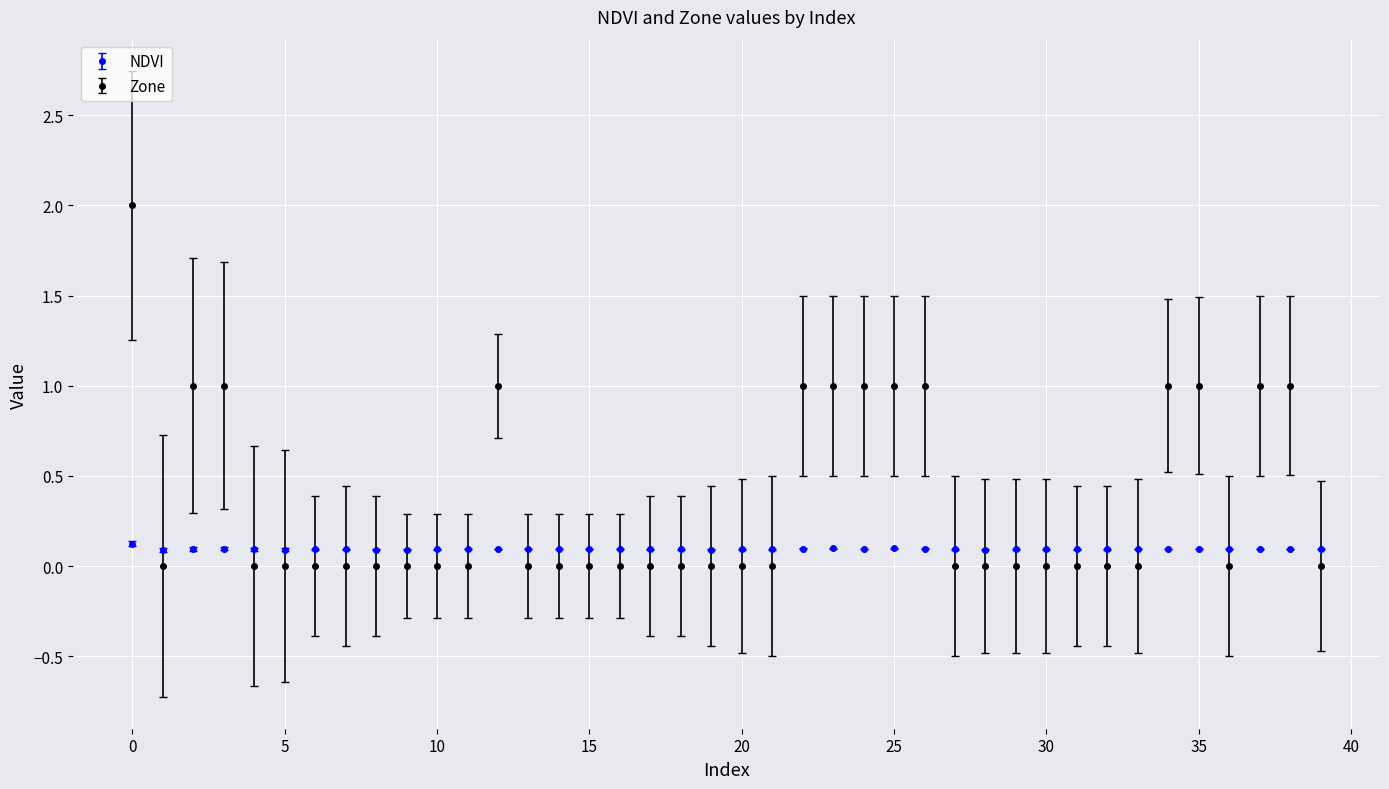

Which series has the widest spread of values?

Zone